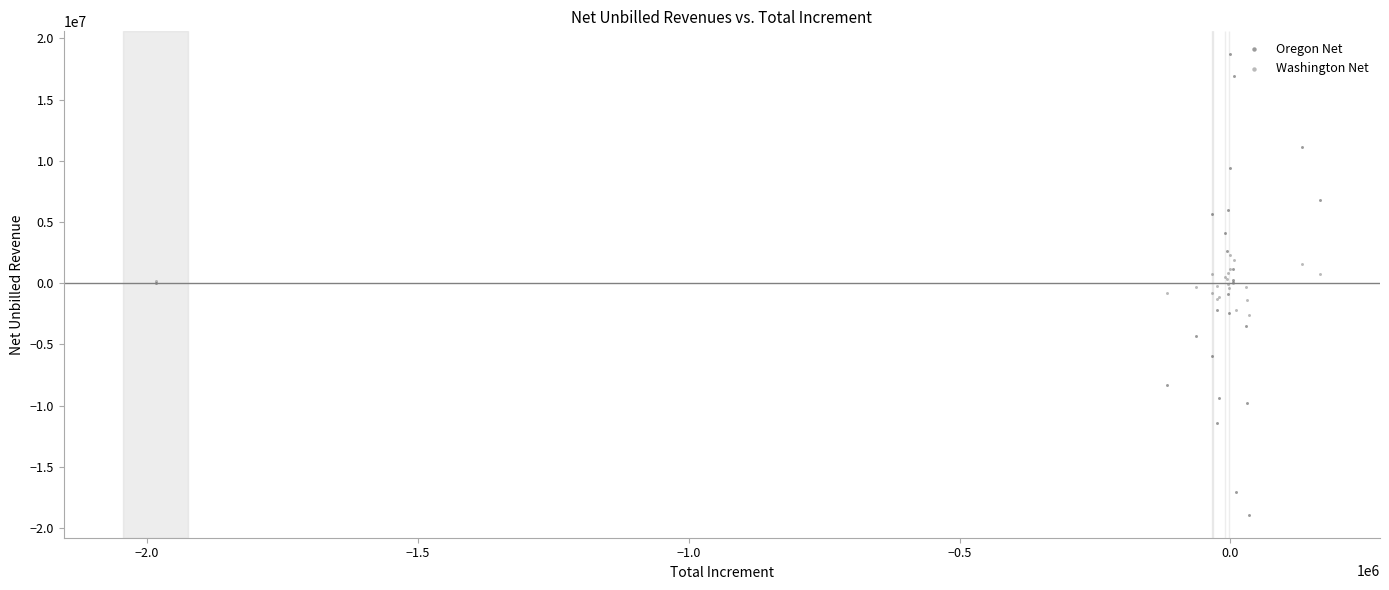

What are all the series names shown in the legend?

Oregon Net, Washington Net